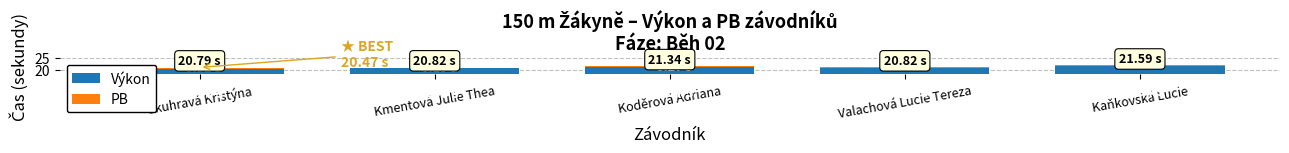

At which label does Výkon first exceed 21?

Koděrová Adriana